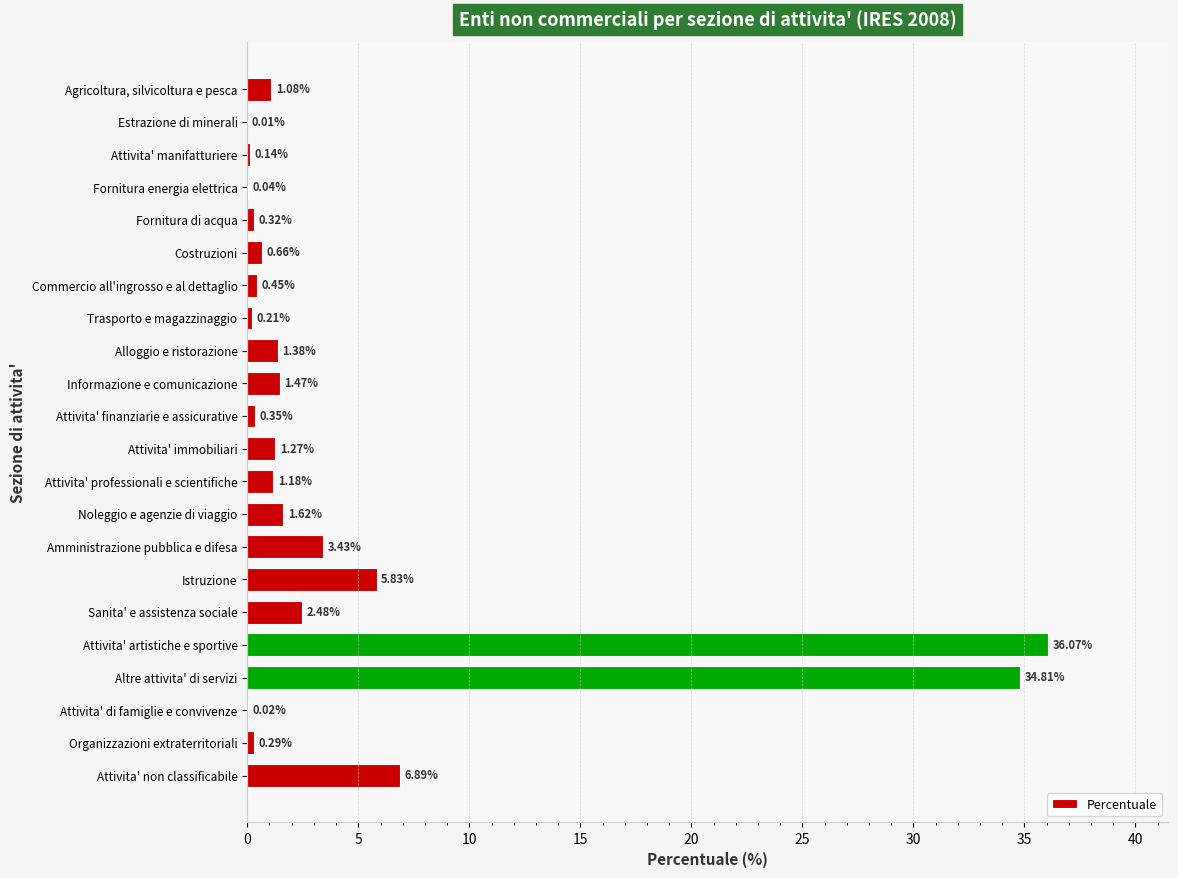

Which category has the highest value across all series?

Attivita' artistiche e sportive